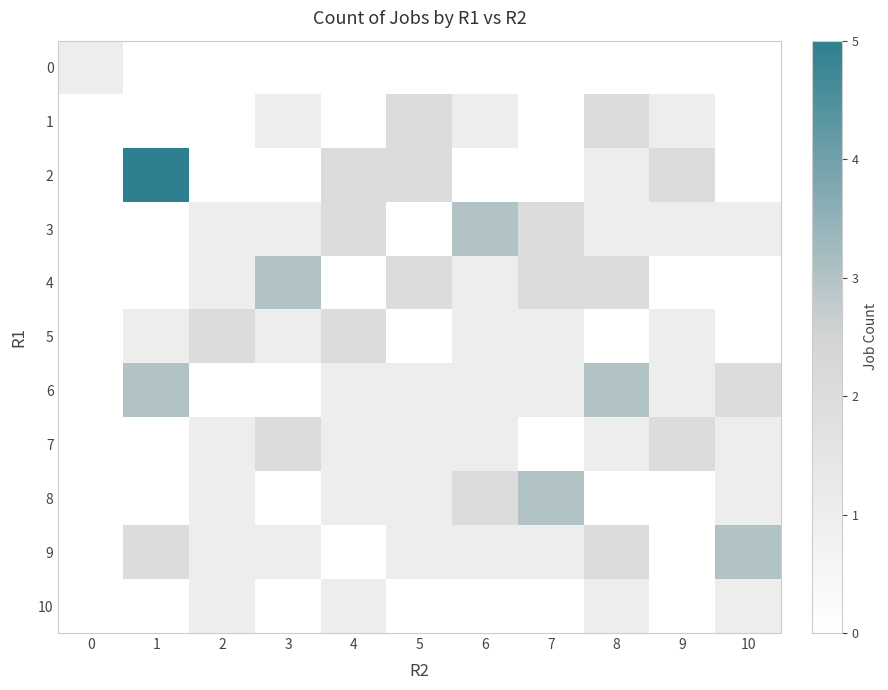

At how many categories does at least one series exceed 1?

10